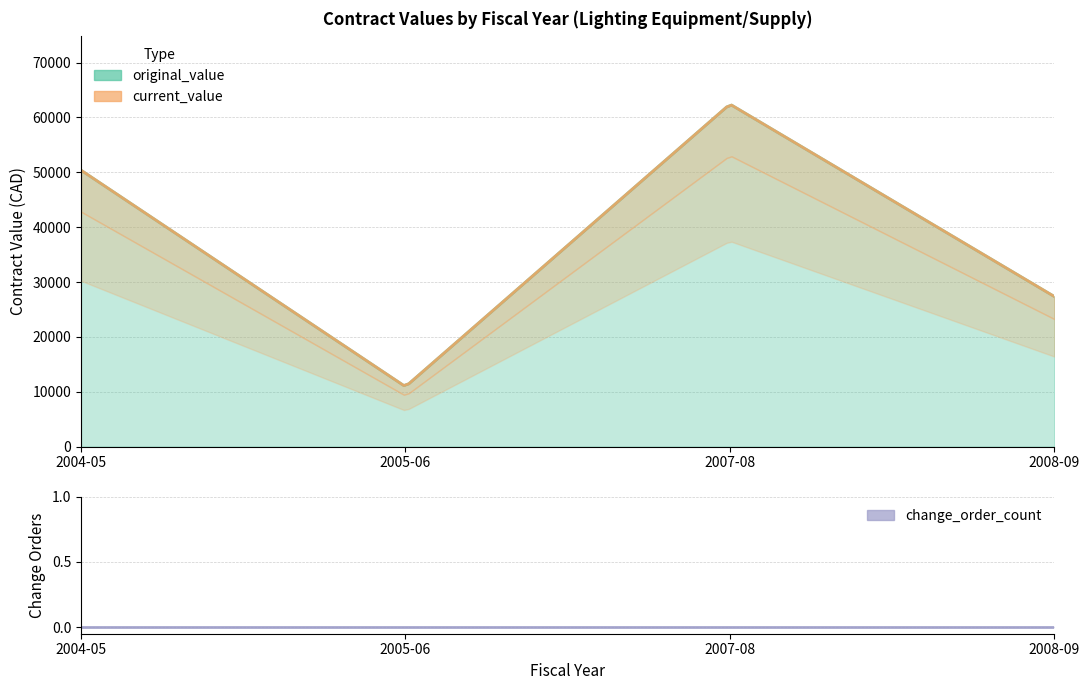

At which label is change_order_count closest to 0?

2004-05